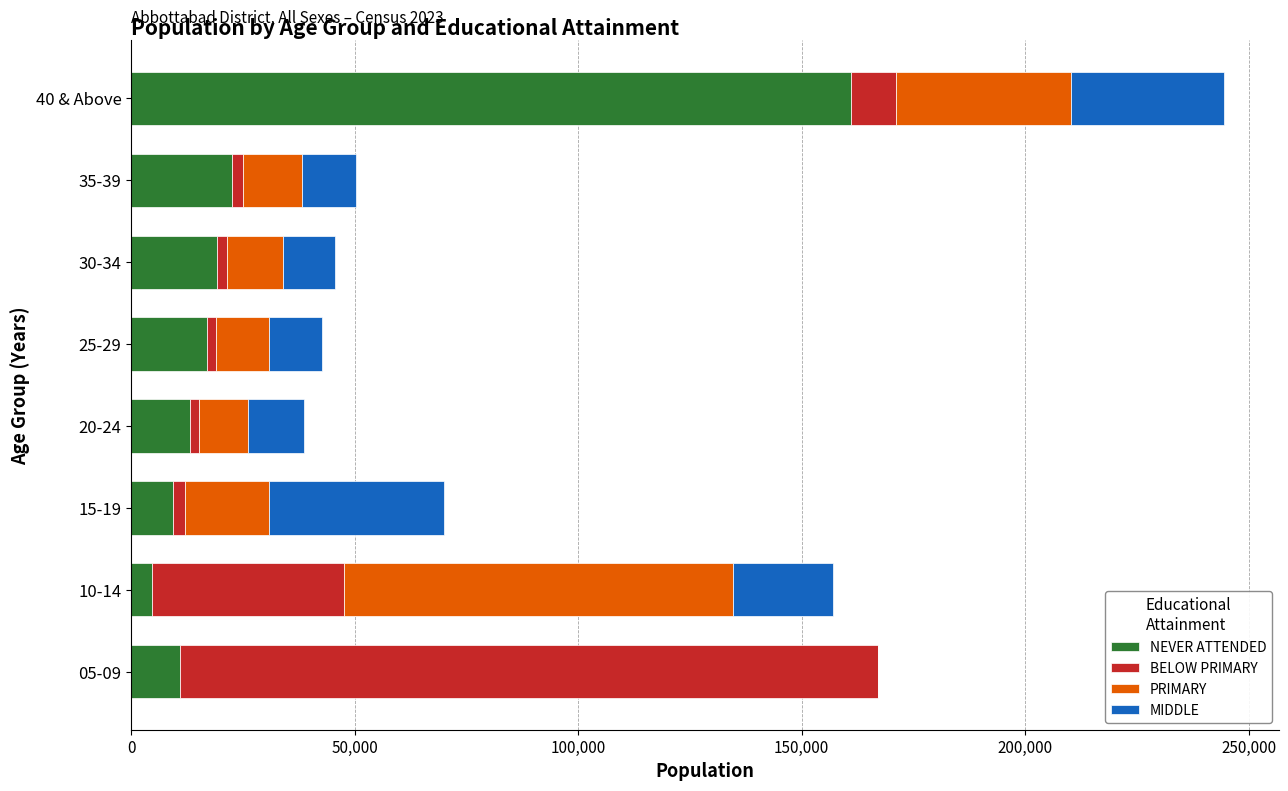

Which category has the highest value in the NEVER ATTENDED series?

40 & Above